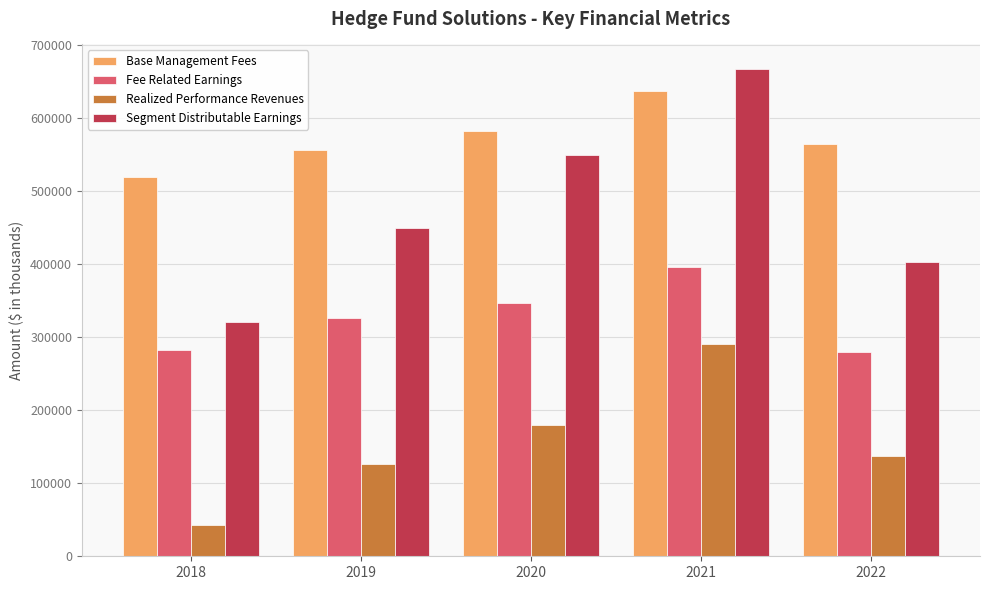

Reading left to right, transcribe all the data shown in this chart.

Base Management Fees: 519782	556730	582830	636685	565226
Fee Related Earnings: 282925	326166	346608	396576	279236
Realized Performance Revenues: 42419	126576	179789	290980	137184
Segment Distributable Earnings: 320591	450148	549283	667588	403149